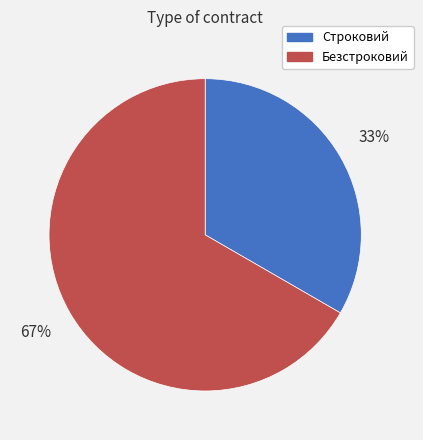

To the nearest percent, what is the average slice percentage?

50%